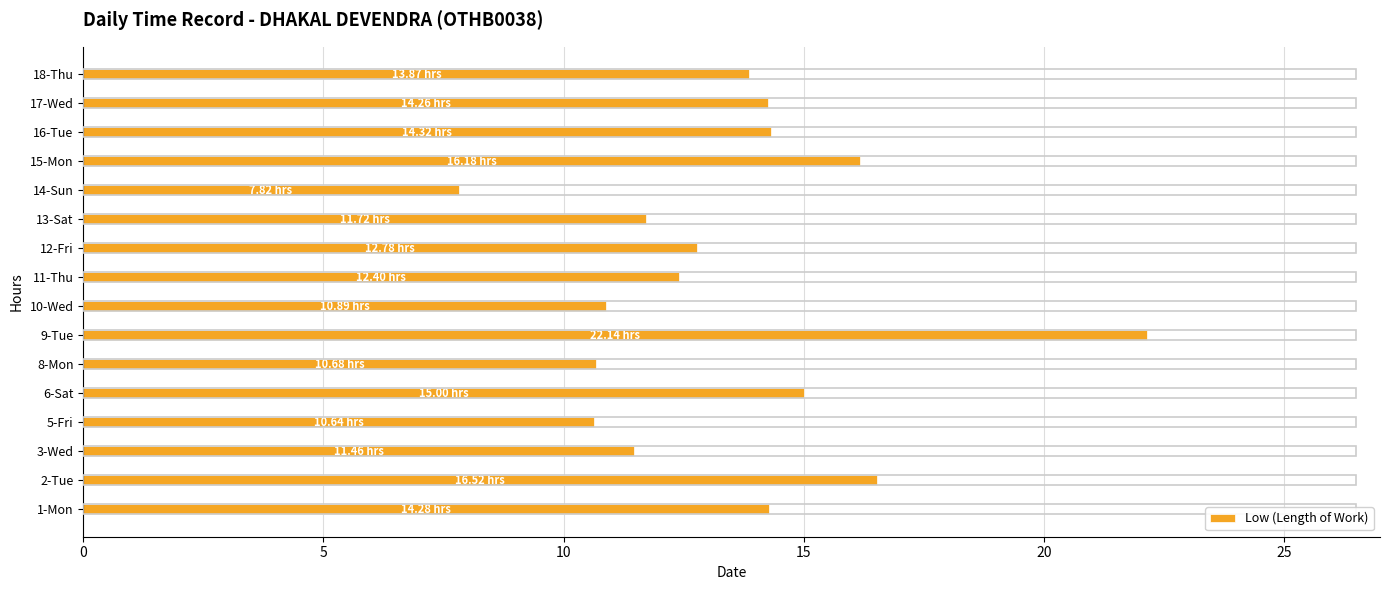

What is the difference between the maximum and minimum values?

14.3